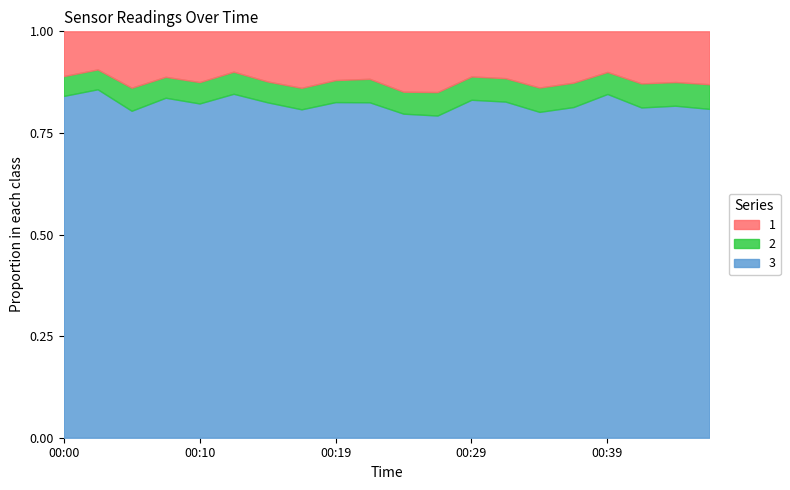

Is the value of SDS_P2 at 00:31 greater than the value of SDS_P1 at 00:02?

No